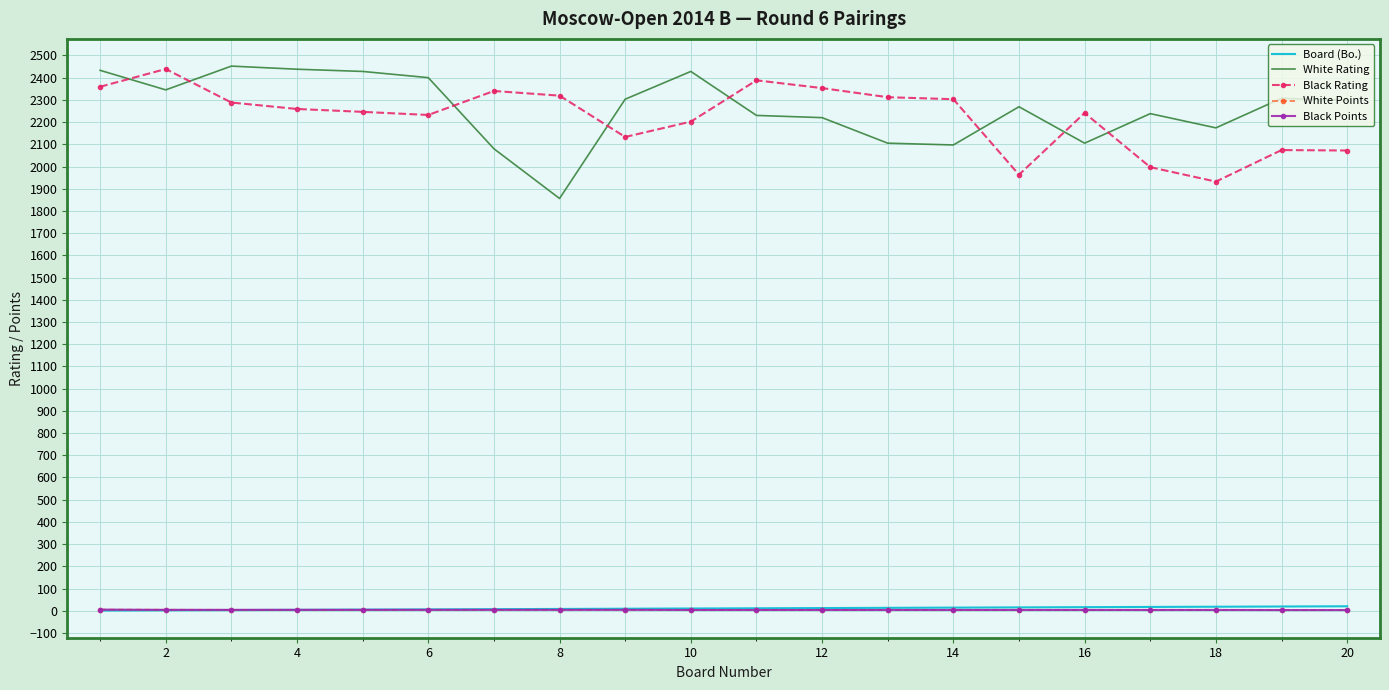

True or false: White Rating and Black Points intersect in this chart.

False